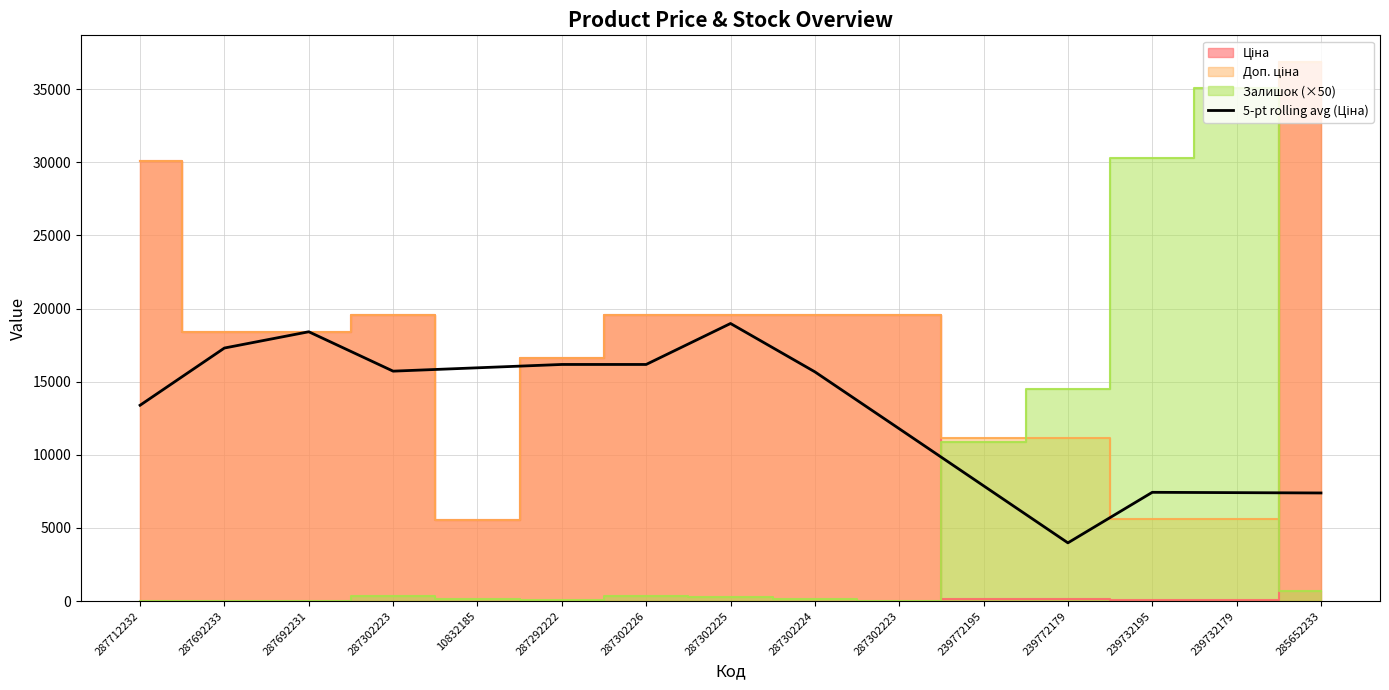

Where is the first local maximum?

287692231